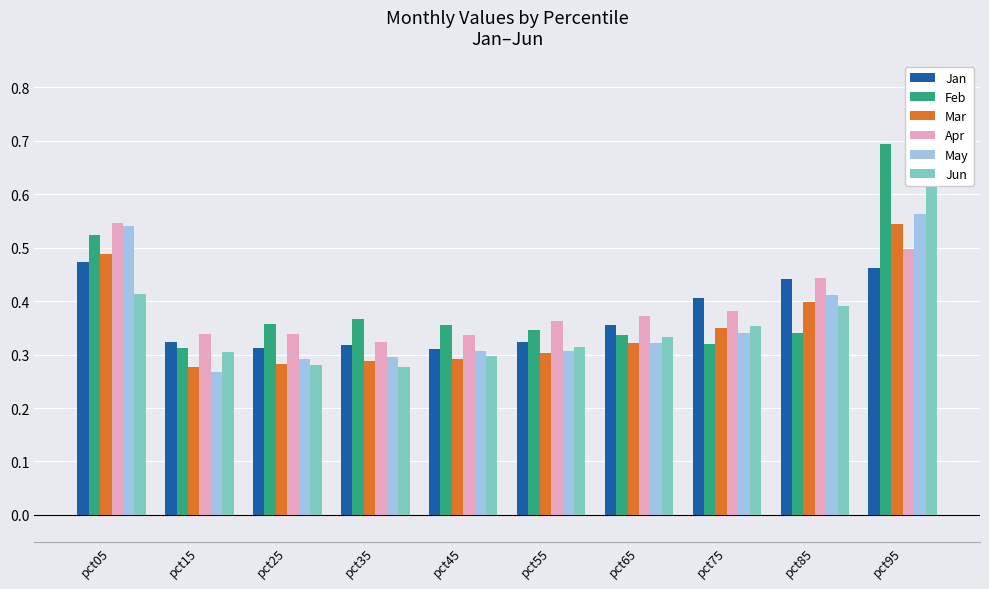

True or false: May has a value of 0.5 at pct55.

False